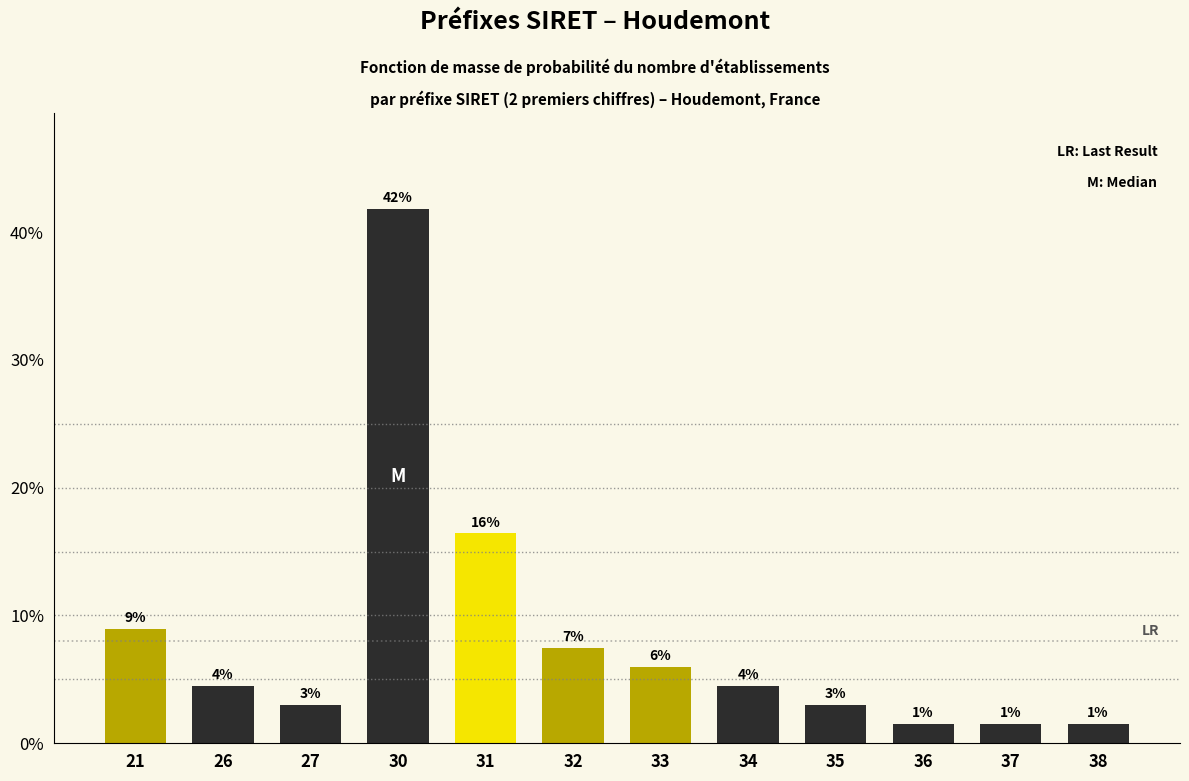

Does the chart contain any negative values?

No